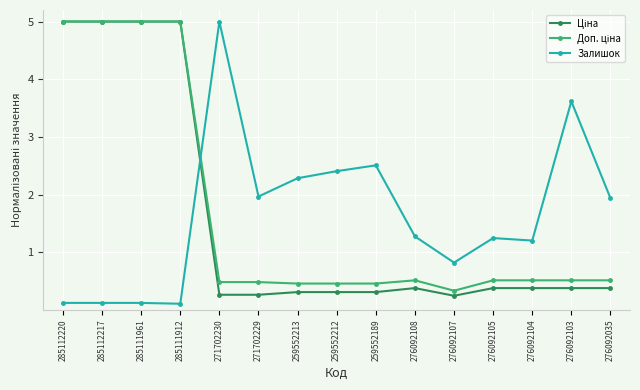

At which label does Залишок first exceed 1?

271702230